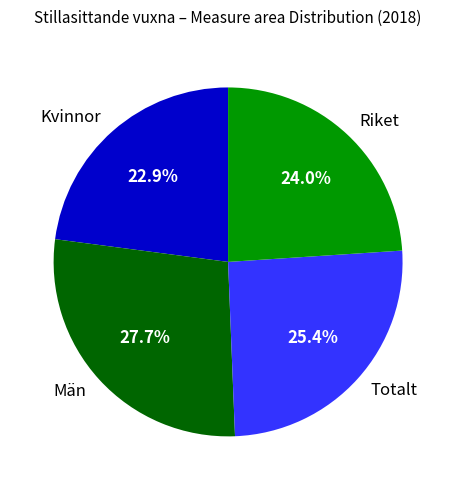

Is Totalt the majority of the pie?

No